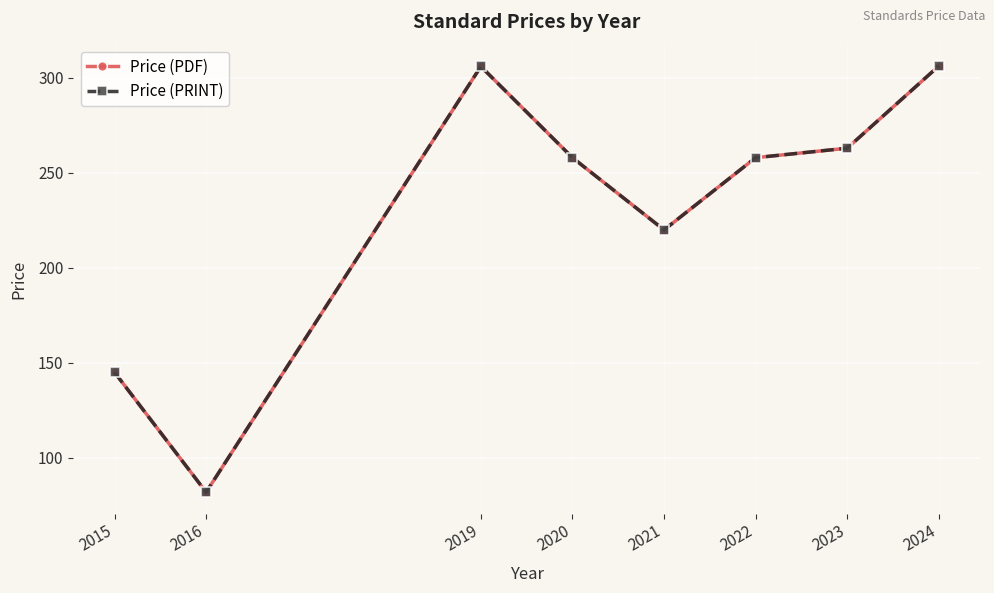

Is this an area chart (filled region under the line)?

No